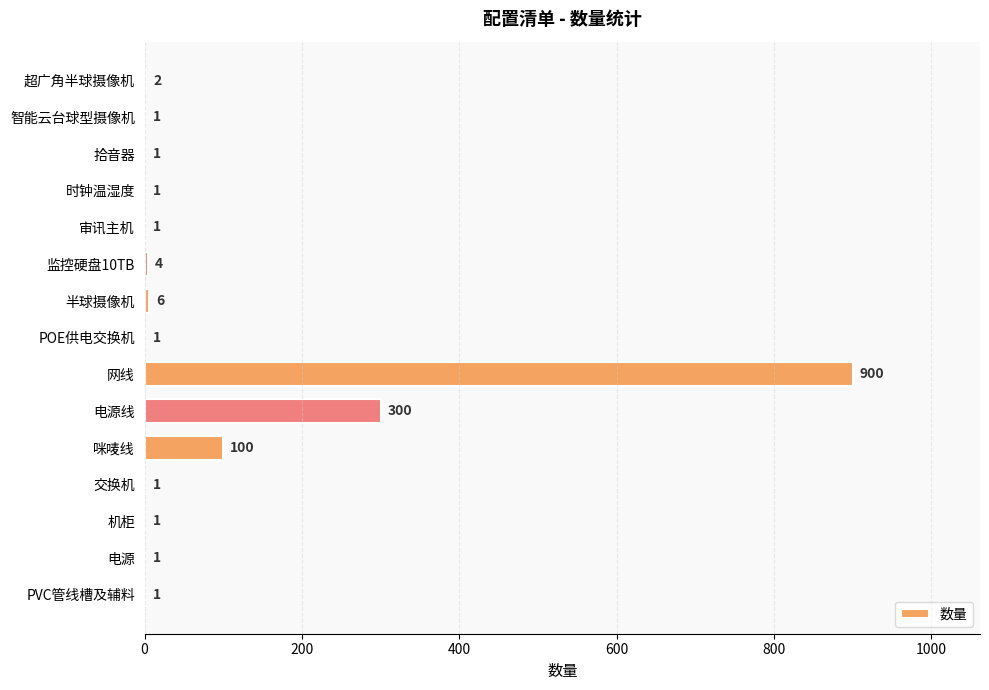

Which has a higher value, 网线 or 咪唛线?

网线